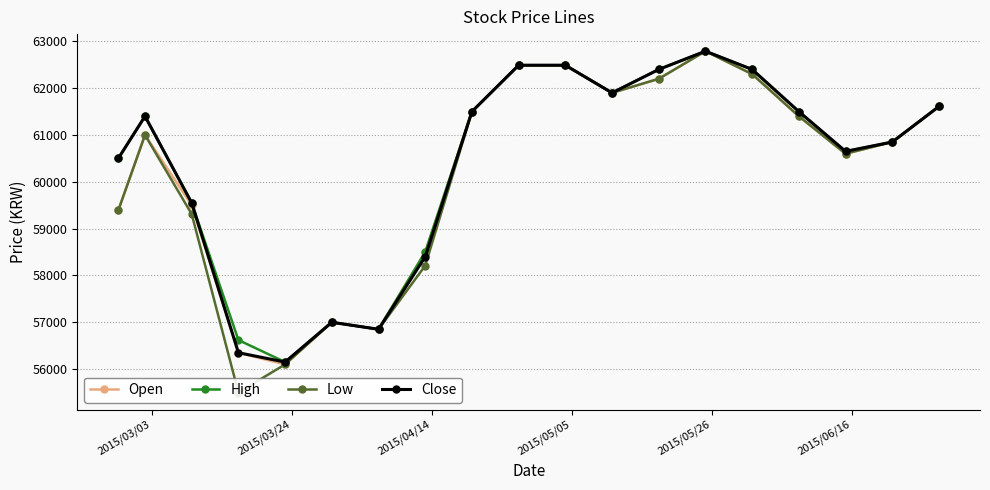

How many values in the High series exceed 61400?

9